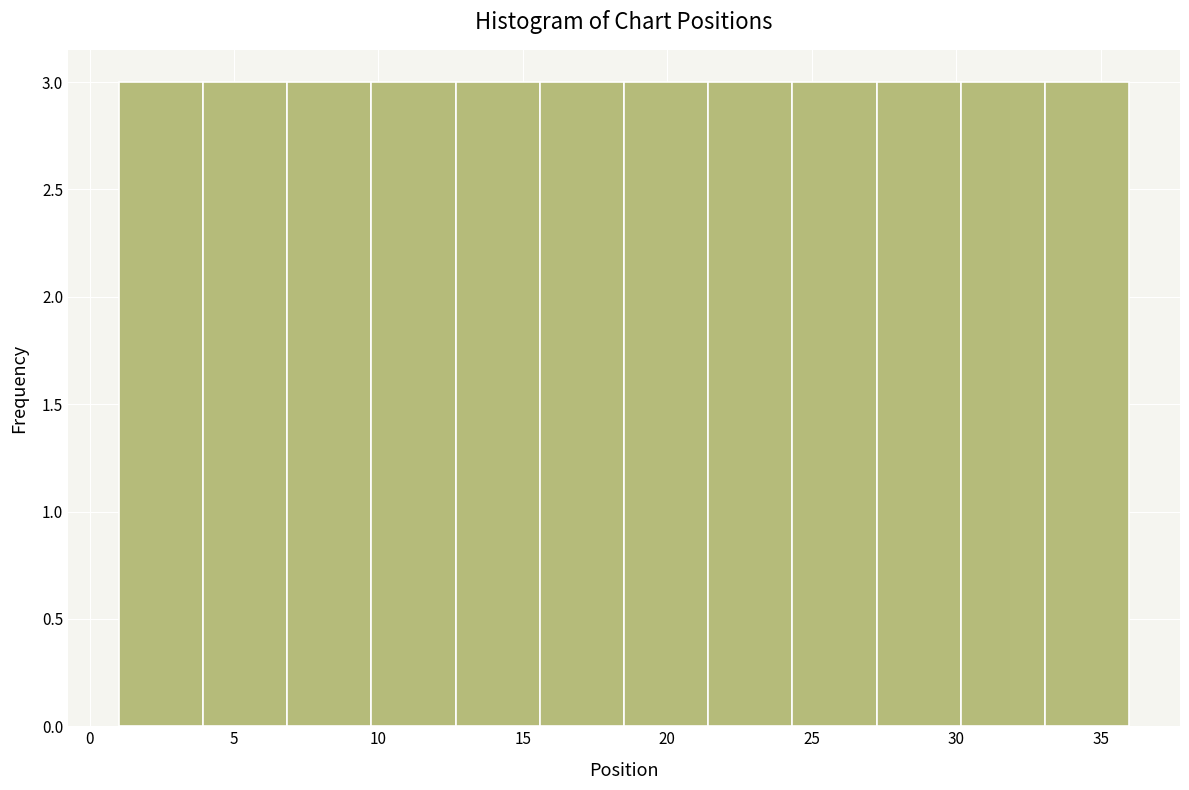

What is the height of the bar covering 30.0 to 33.0 on the x-axis? Neither the bar edges nor the heights are printed on the chart, so give them approximately, as read against the axes.

3